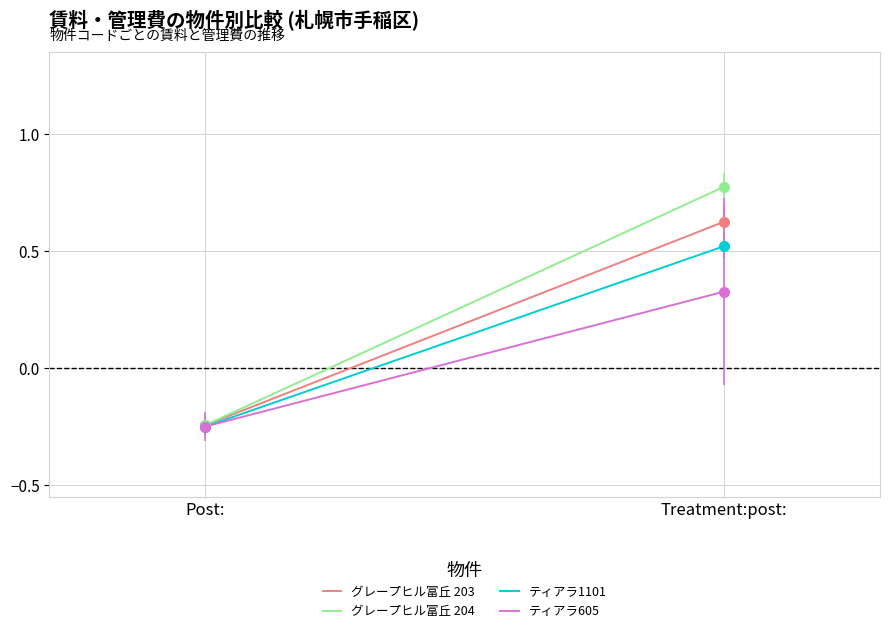

Count the number of data series in this chart.

4